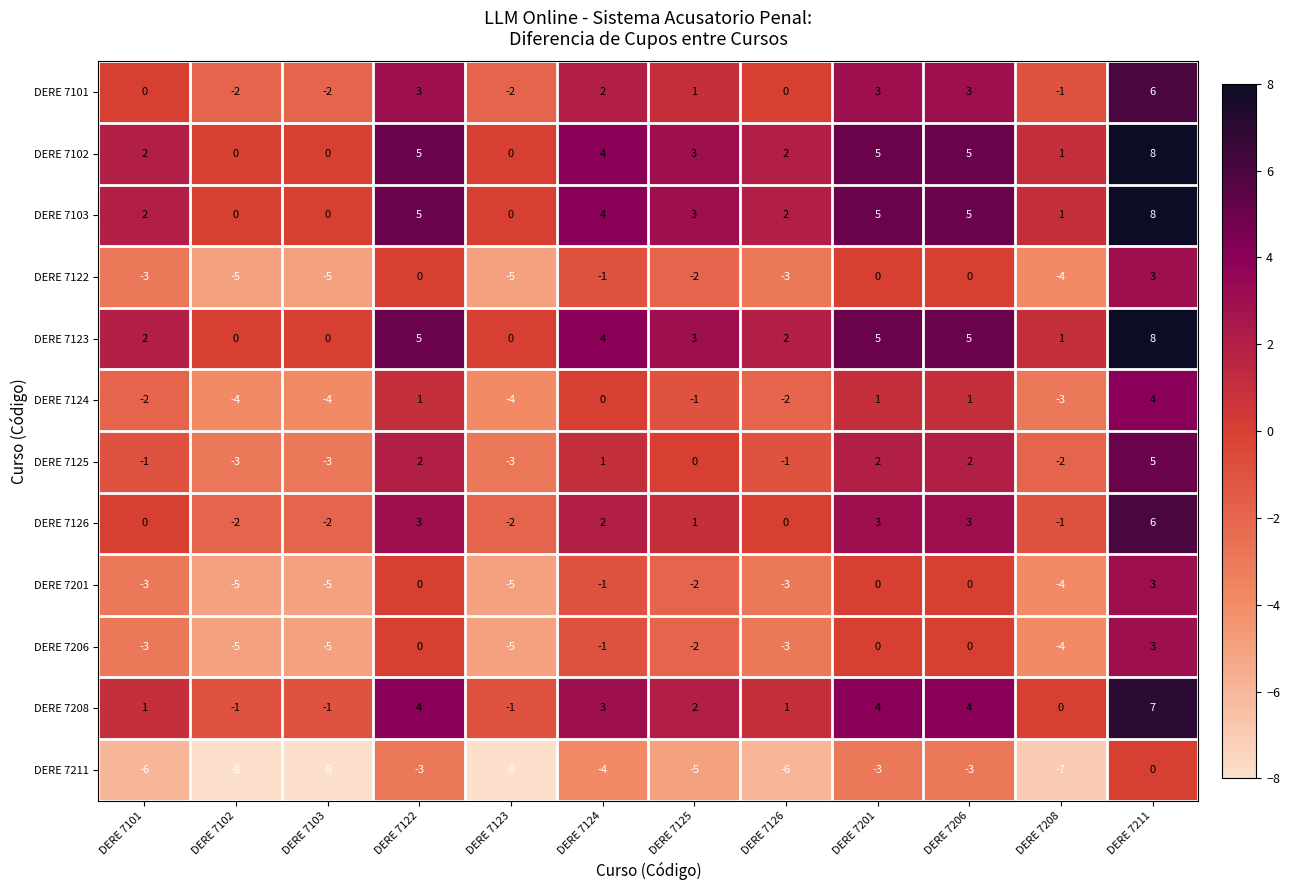

What is the spread (max minus min) of values at DERE 7201?

8